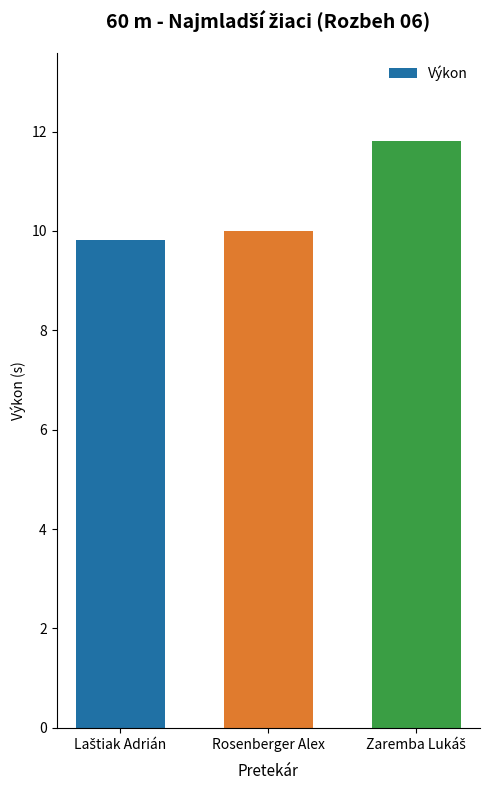

What is the greatest value displayed?

11.8